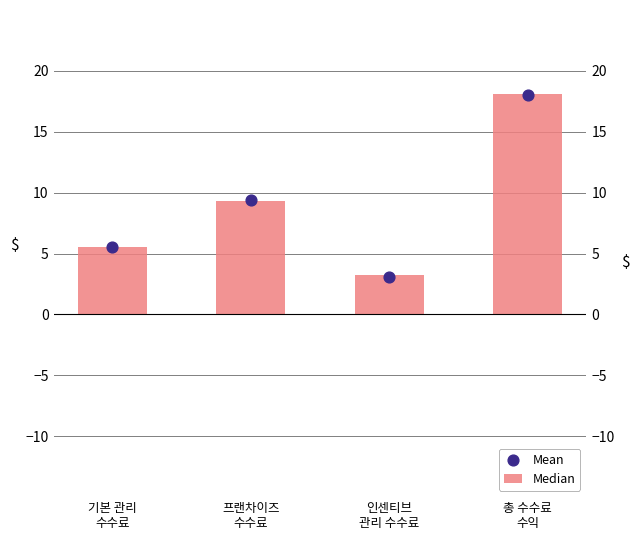

At which category is the sum across all series the highest?

총 수수료
수익